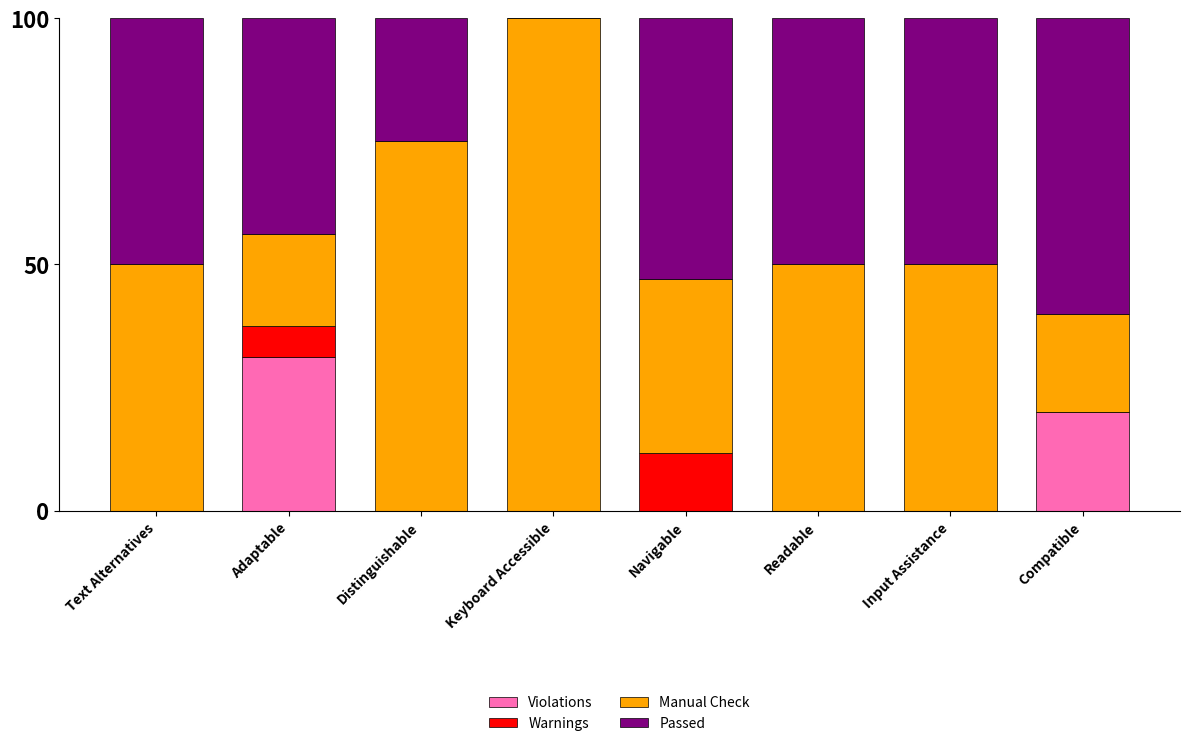

What is the total value across all series at Navigable?

100.0